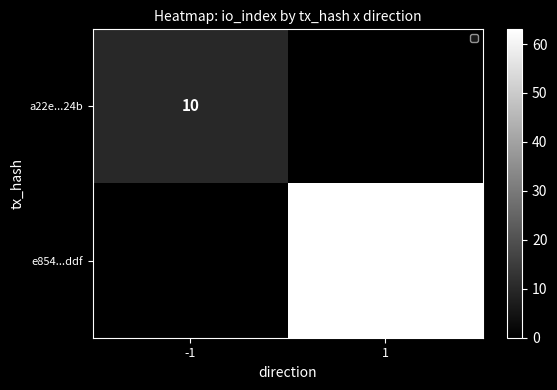

The a22e...24b series shows 10 at -1. True or false?

True